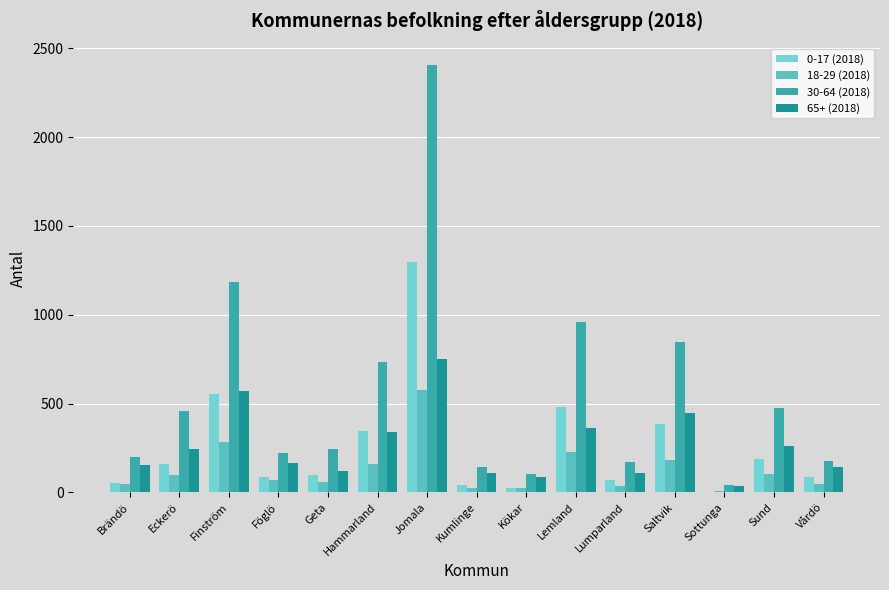

Reading right to left, list all the values displayed in this chart.

0-17 (2018): 85	187	4	383	68	483	26	39	1297	344	98	85	552	162	54
18-29 (2018): 48	104	10	183	38	227	23	25	578	160	56	67	284	96	47
30-64 (2018): 174	476	39	846	170	960	101	140	2406	731	242	219	1184	459	197
65+ (2018): 141	261	38	446	106	363	86	111	751	342	118	163	568	244	151